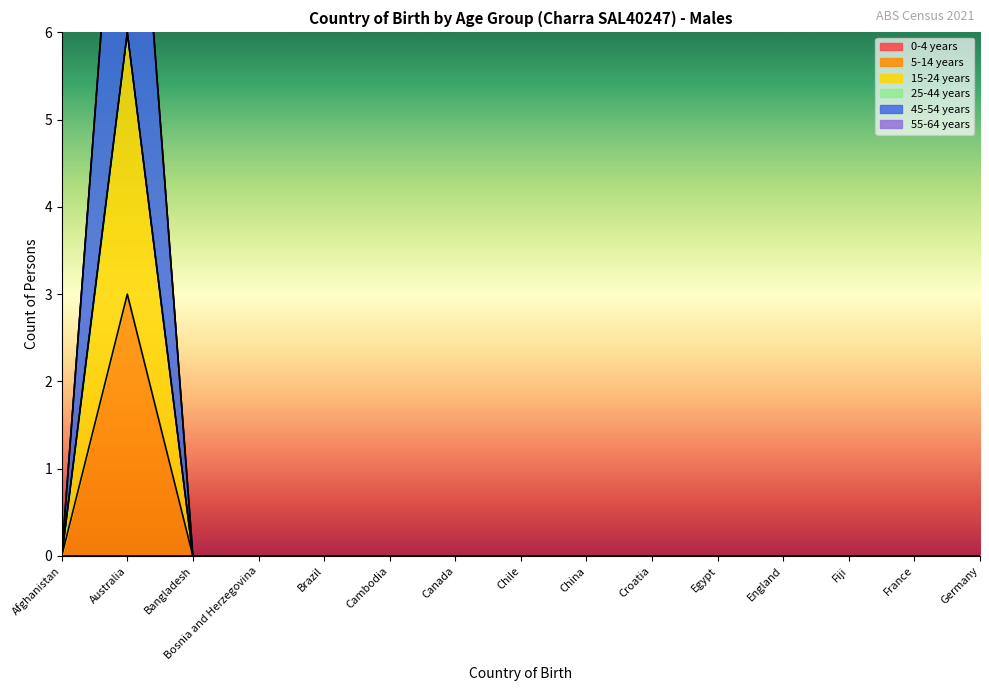

How many values in the 45-54 years series exceed 0?

1